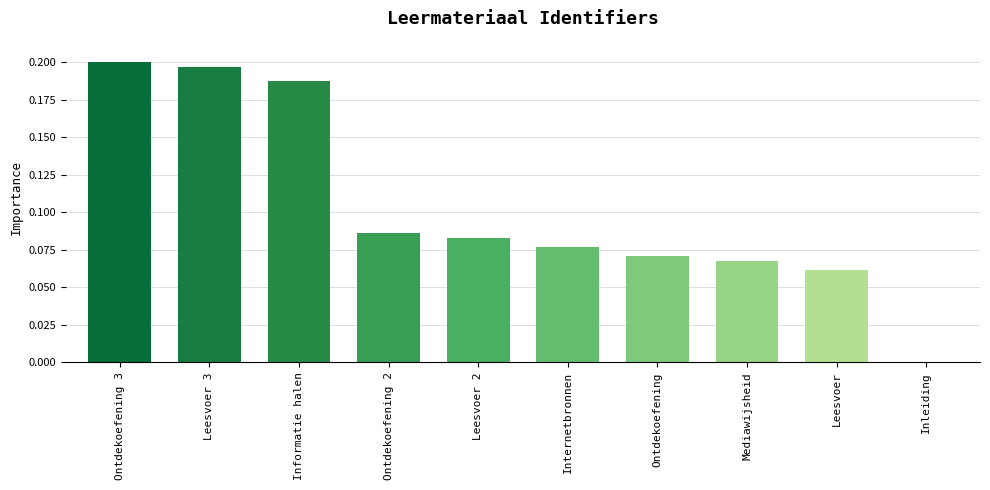

The value at Ontdekoefening 2 is 0.0. True or false?

False